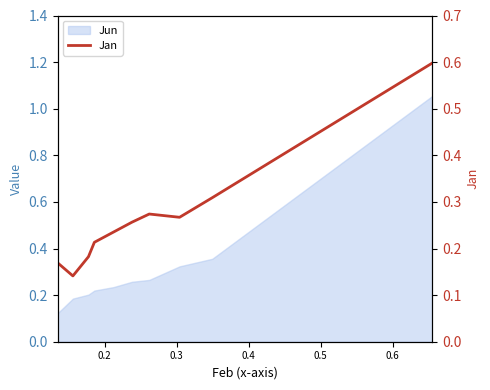

Where is the data nearest to the value 0?

0.2